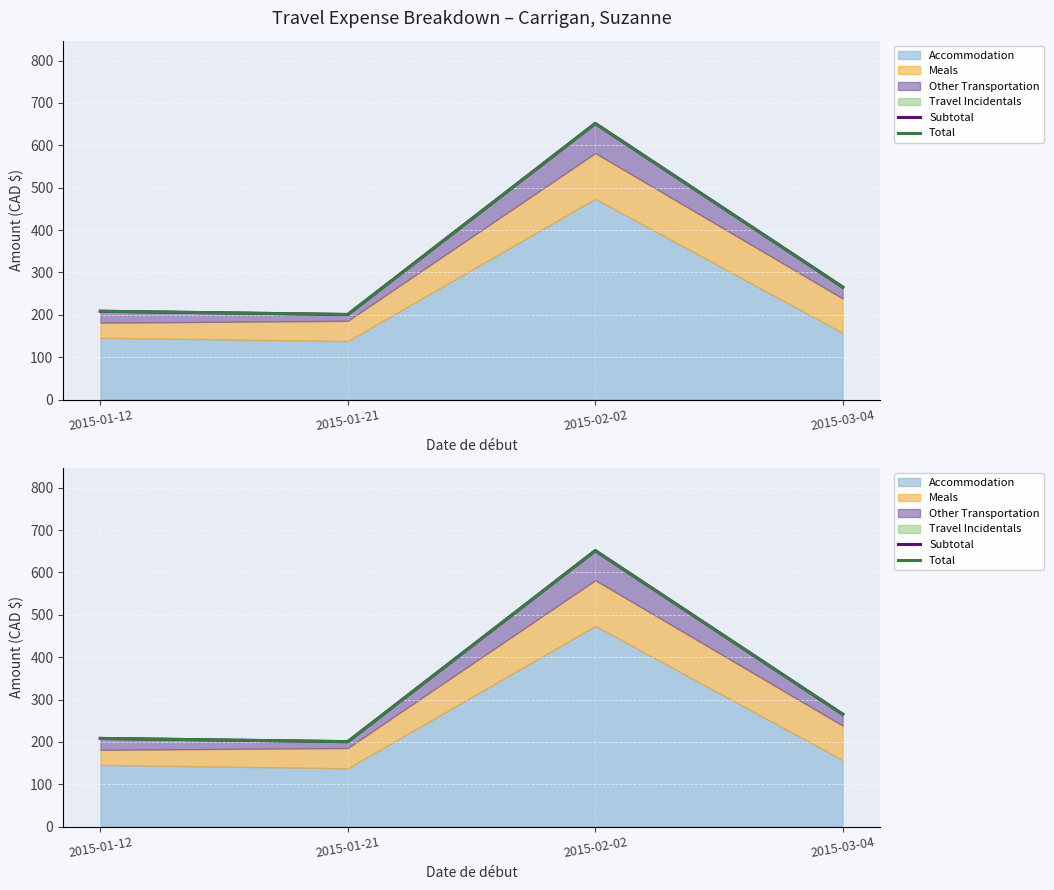

True or false: Total has a value of 651.5 at 2015-02-02.

True